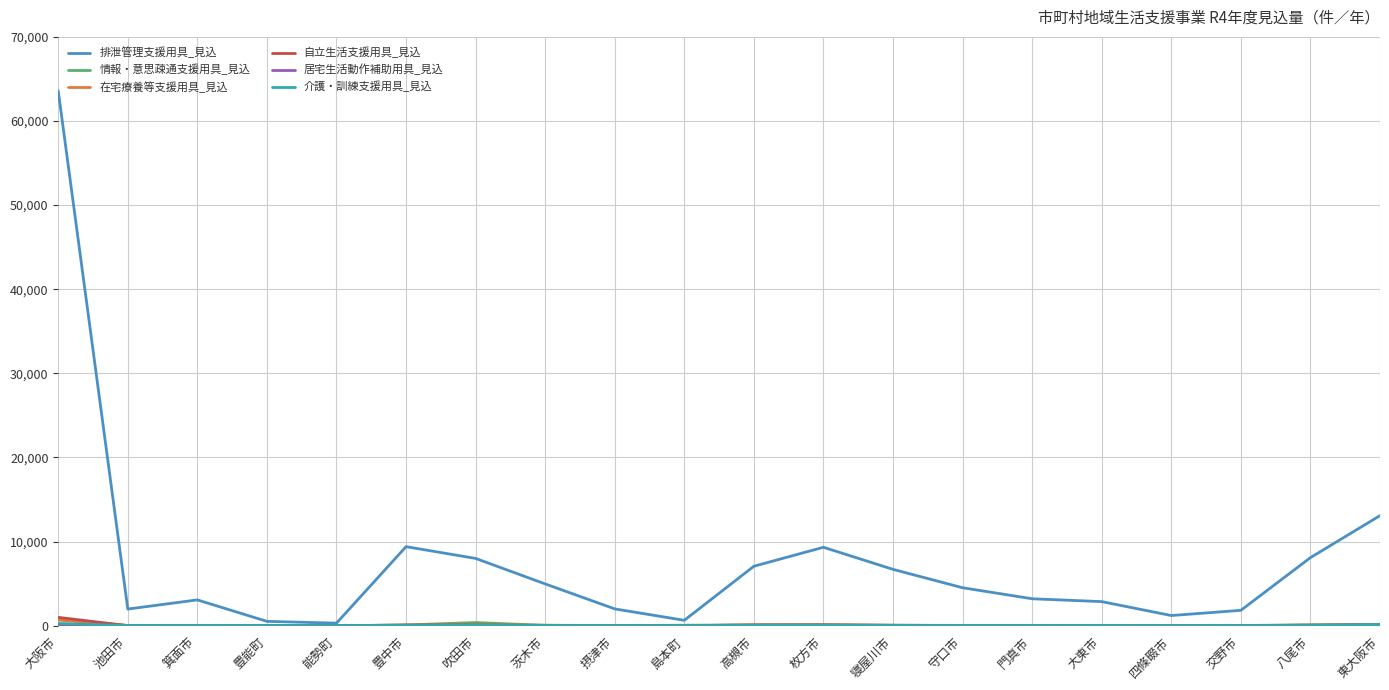

At how many categories does at least one series exceed 45311?

1